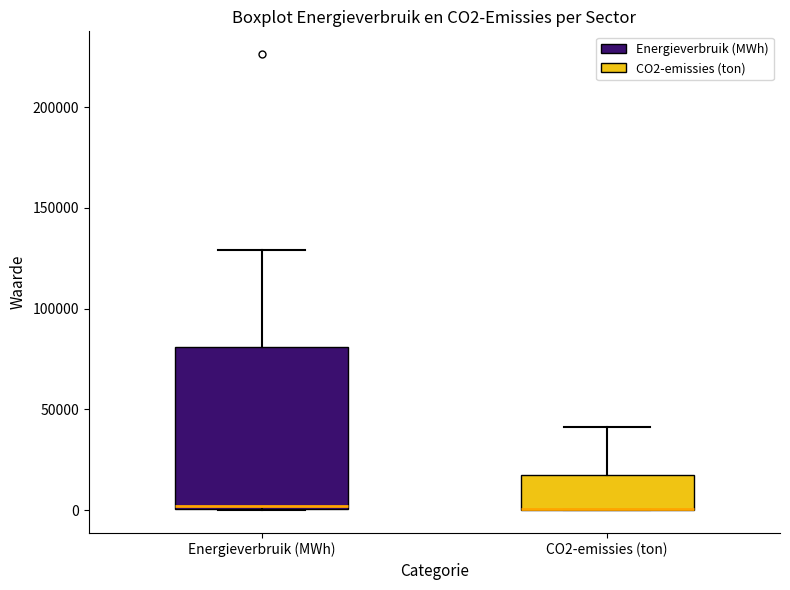

Reading left to right, read every box against the y-axis: the position of its median line, the range the box covers, and the ends of its whiskers. The values are not printed on the chart, so give them approximately, as read against the axis.

Energieverbruik (MWh): median 0 (just above the box's lower edge), box 0 to 80000, whiskers 0 to 130000
CO2-emissies (ton): median 0 (drawn on the box's lower edge), box 0 to 15000, whiskers 0 to 40000